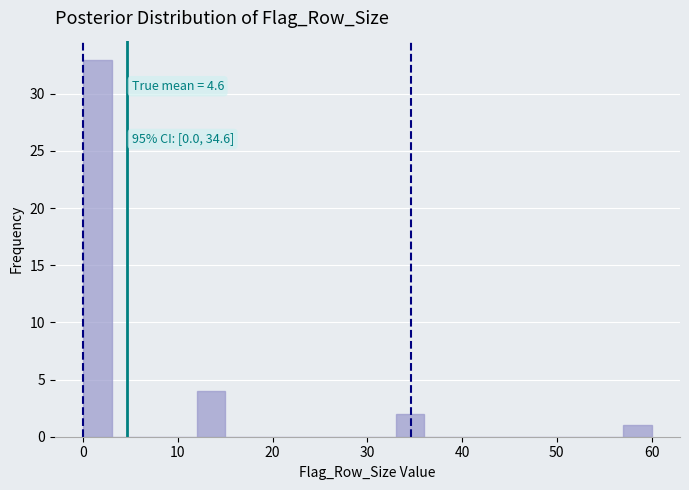

Around what value on the x-axis is the tallest bar? Give the approximate position of its centre, as read against the axis.

2